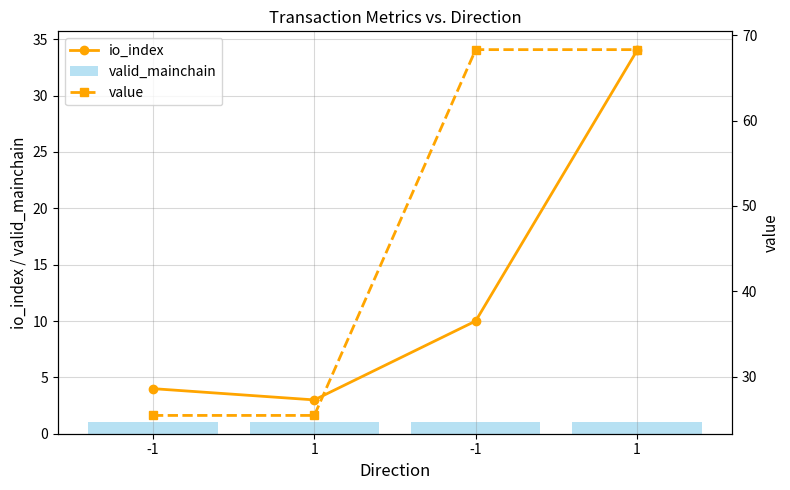

Is the value of io_index at 1 greater than the value of value at 1?

No